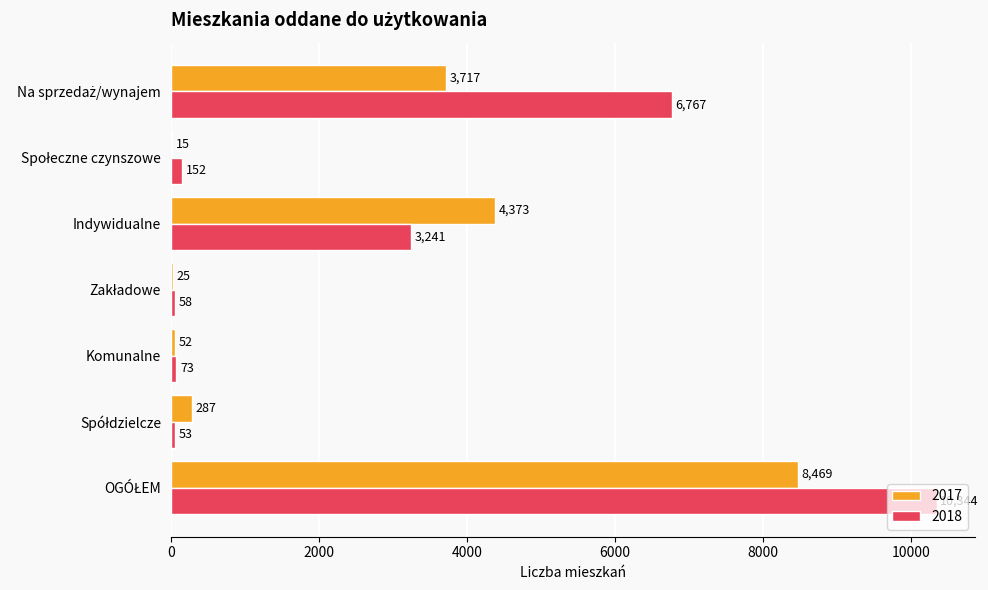

Which series has the largest total across all categories?

2018